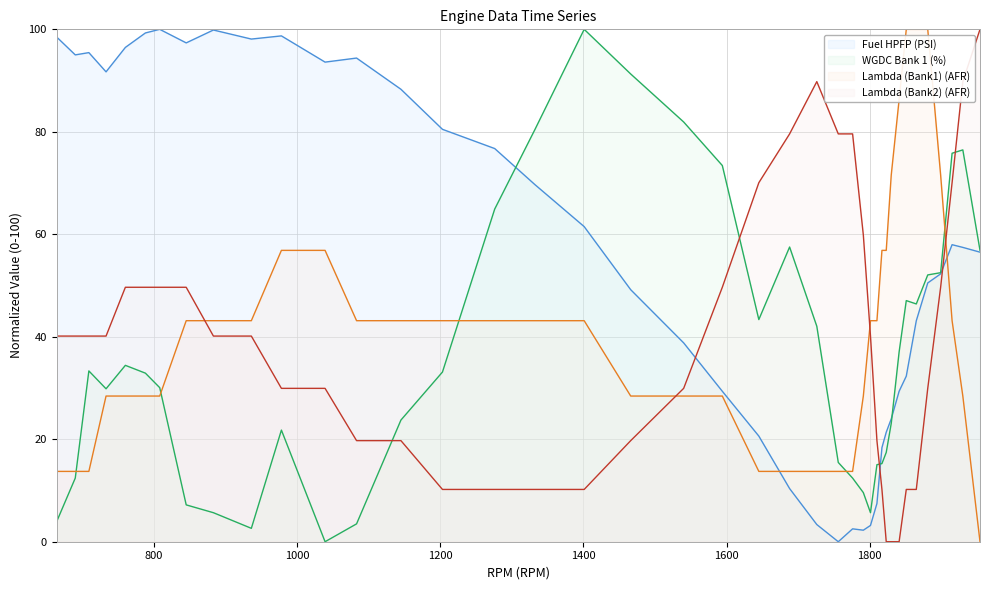

How many distinct data groups are displayed?

4